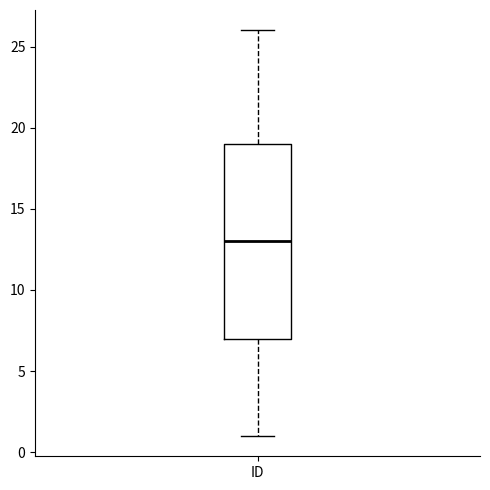

Read this box plot against the y-axis: the position of the median line, the range covered by the box, and the ends of both whiskers. The values are not printed on the chart, so give them approximately, as read against the axis.

median 13, box 7 to 19, whiskers 1 to 26